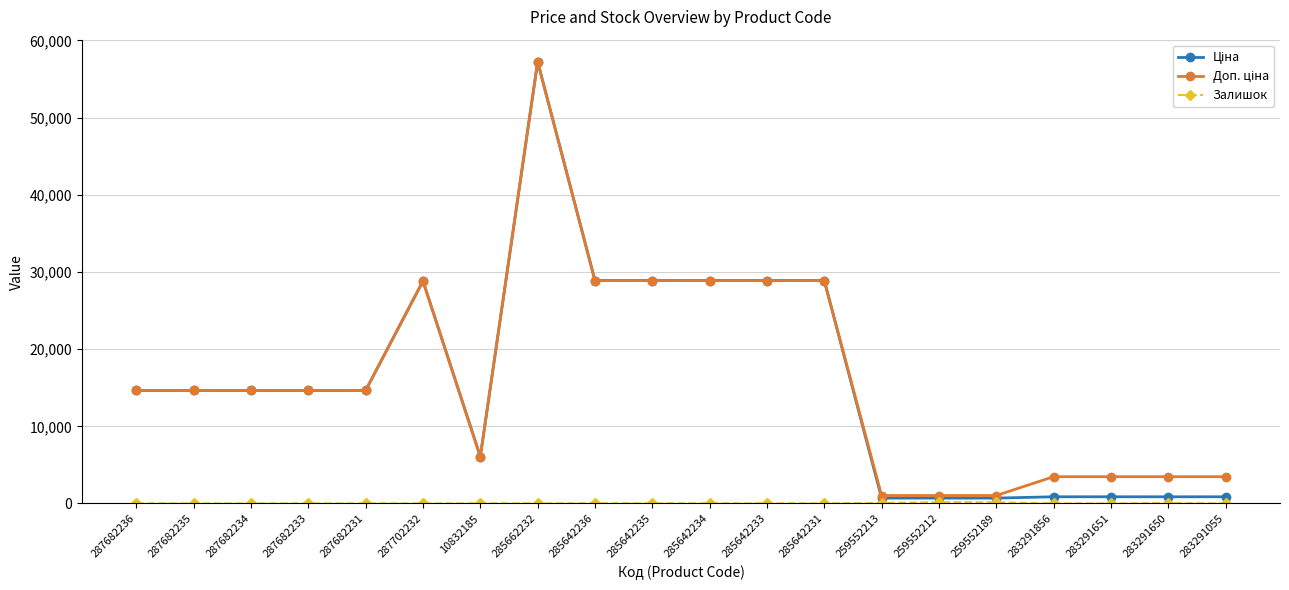

Which category has the highest value across all series?

285662232